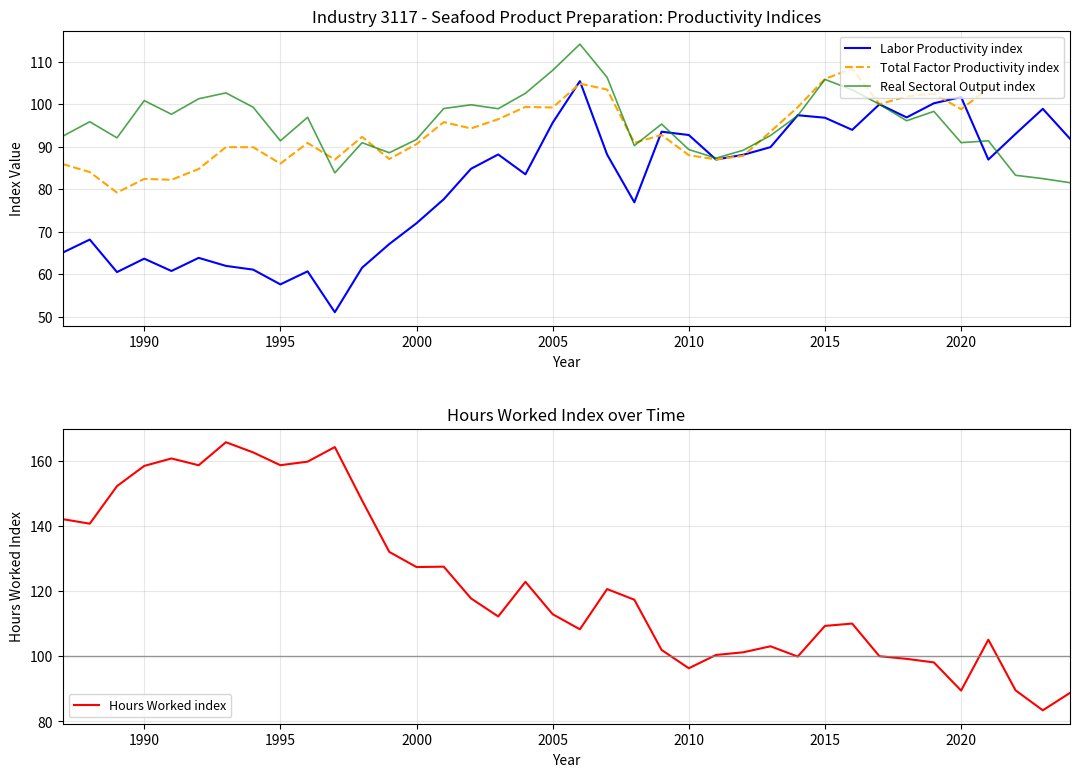

What is the highest value of the Labor Productivity index series?

105.4